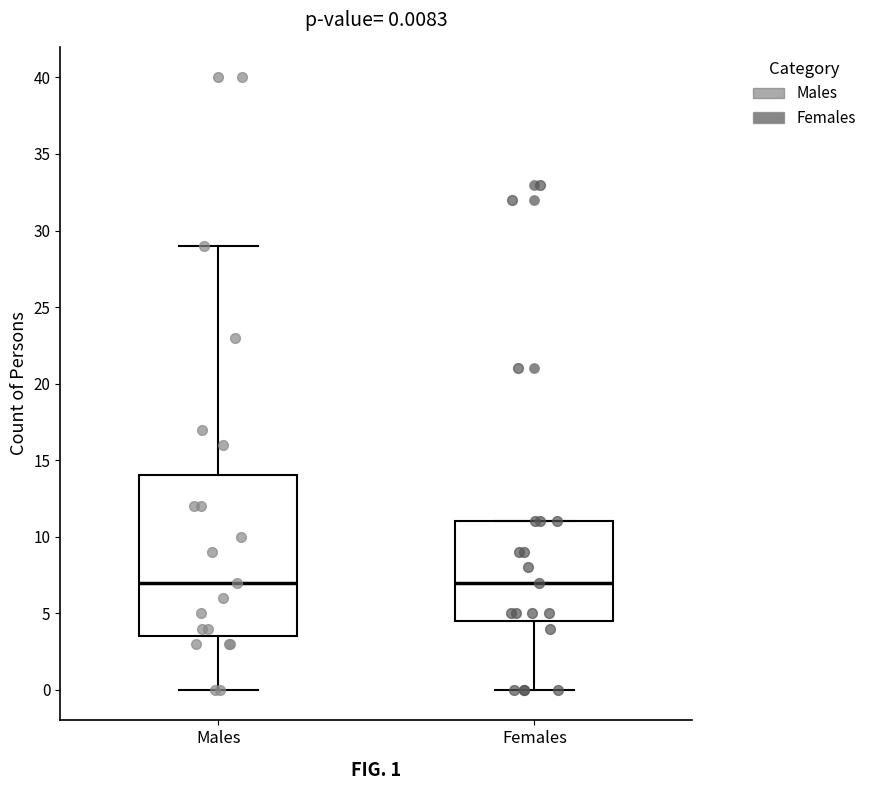

Comparing the boxes themselves (not the whiskers), which one is the tallest?

Males